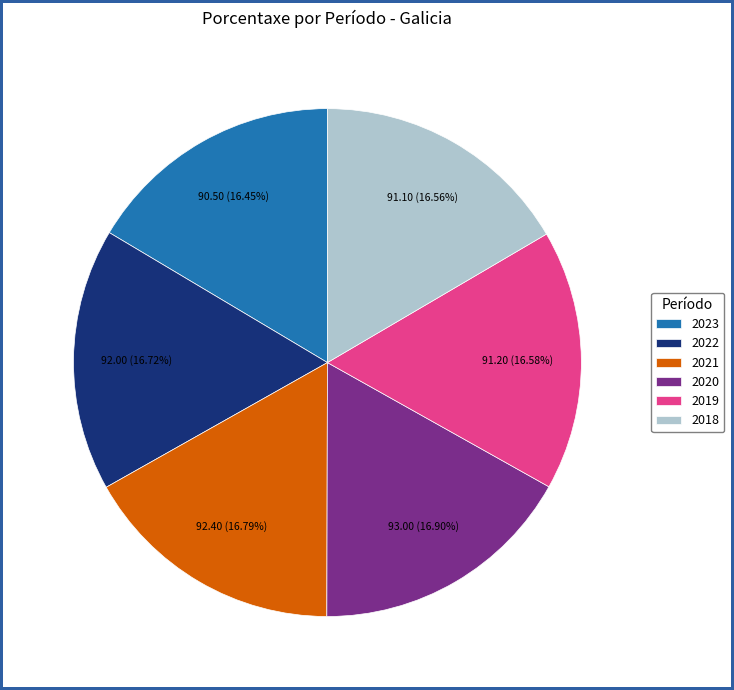

Is there any slice that represents more than half of the pie?

No